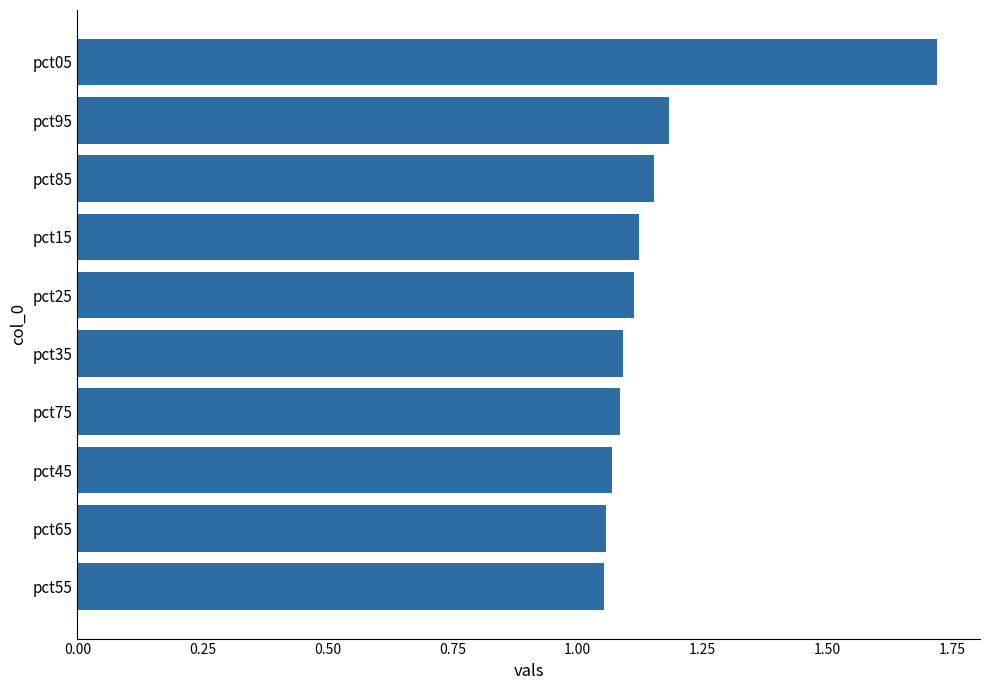

The chart shows a value of 1.6 at pct45. True or false?

False